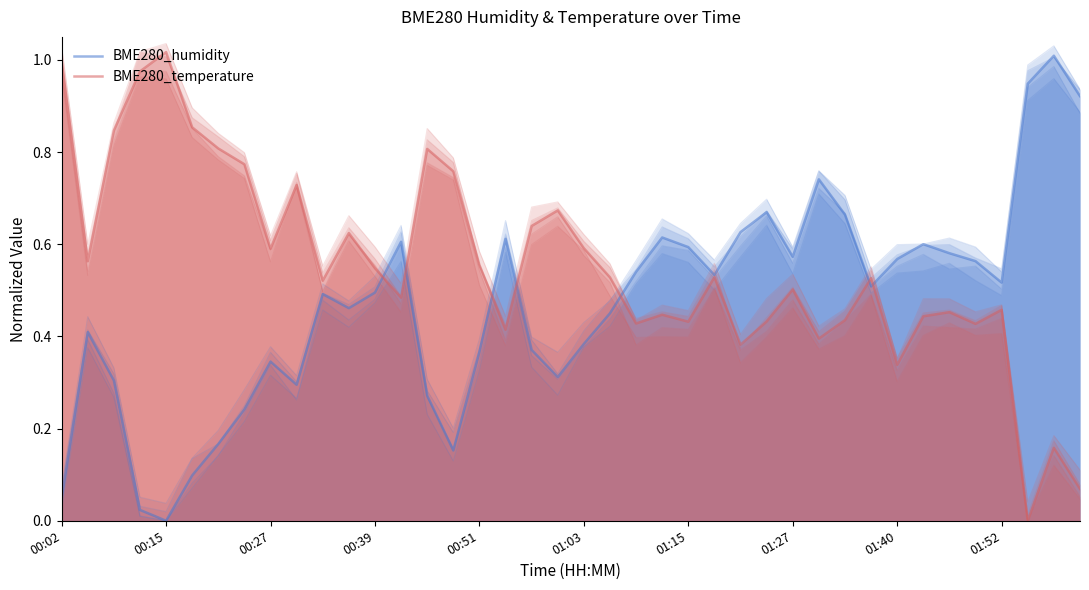

After their last crossing, which series has the higher values: BME280_temperature or BME280_humidity?

BME280_humidity